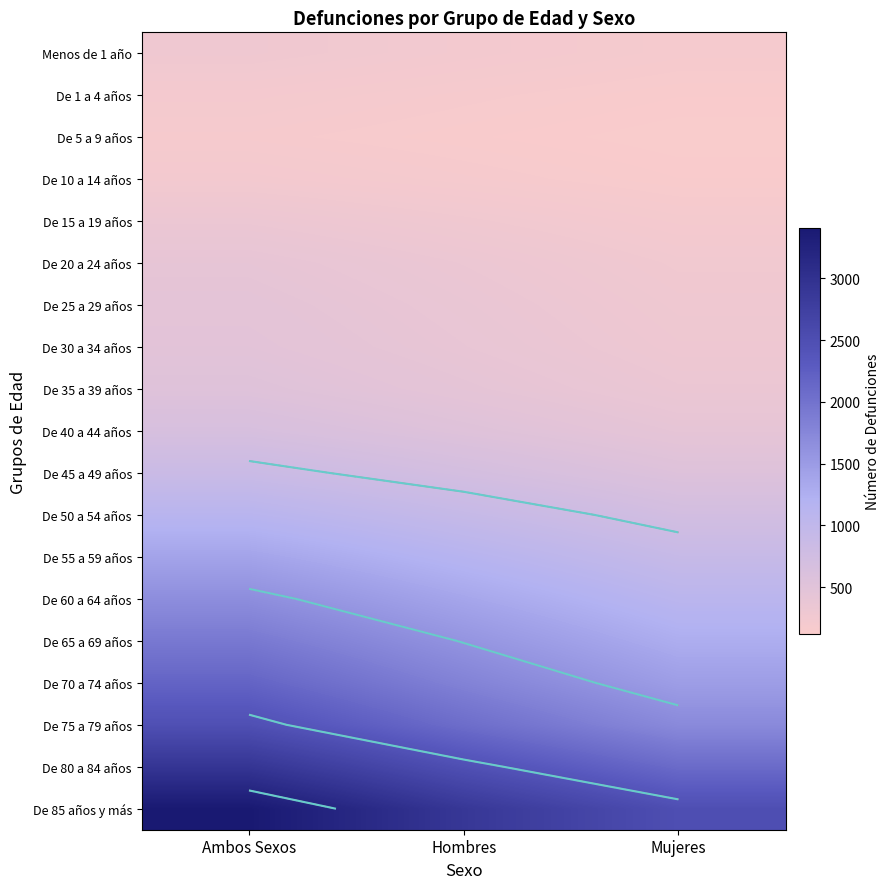

What is the difference between the maximum and minimum values in the De 30 a 34 años series?

177.5